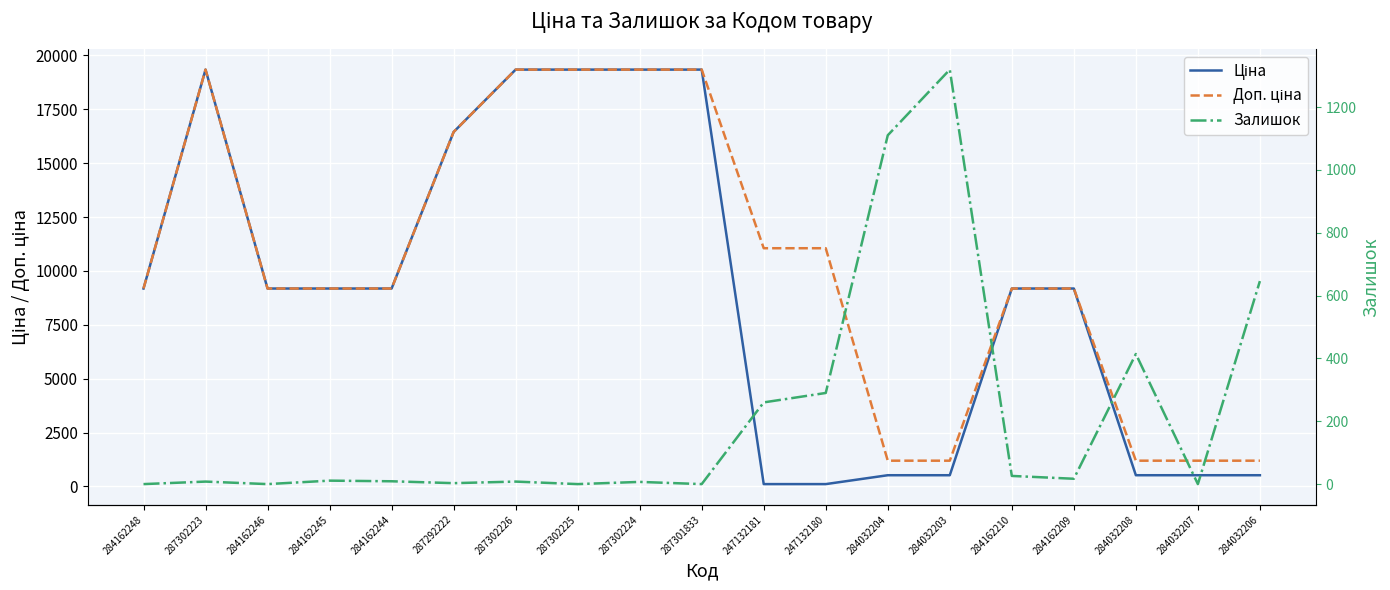

What is the maximum value shown in the chart?

19343.1